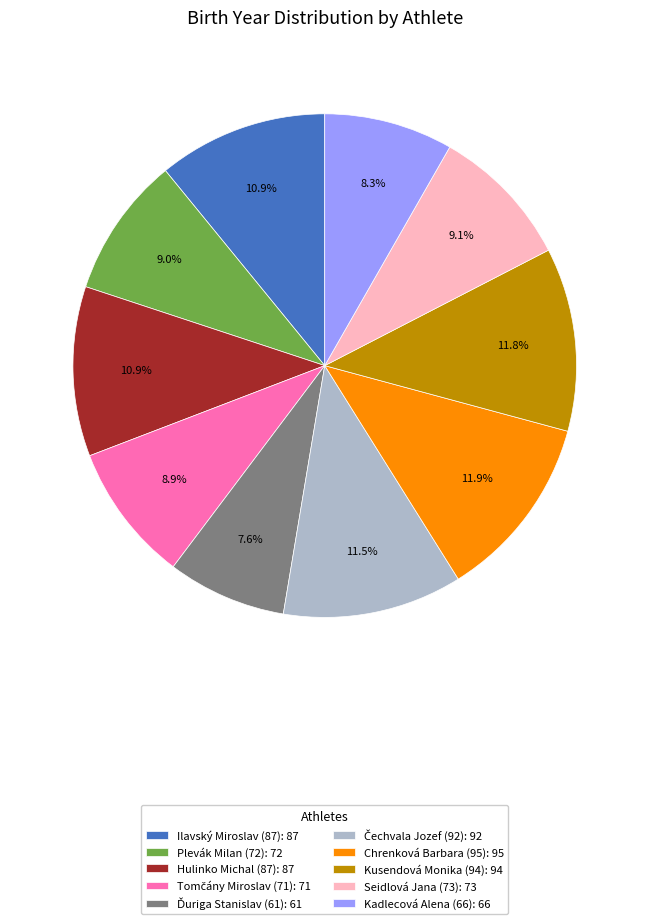

What portion of the pie excludes Seidlová Jana (73): 73?

90.9%